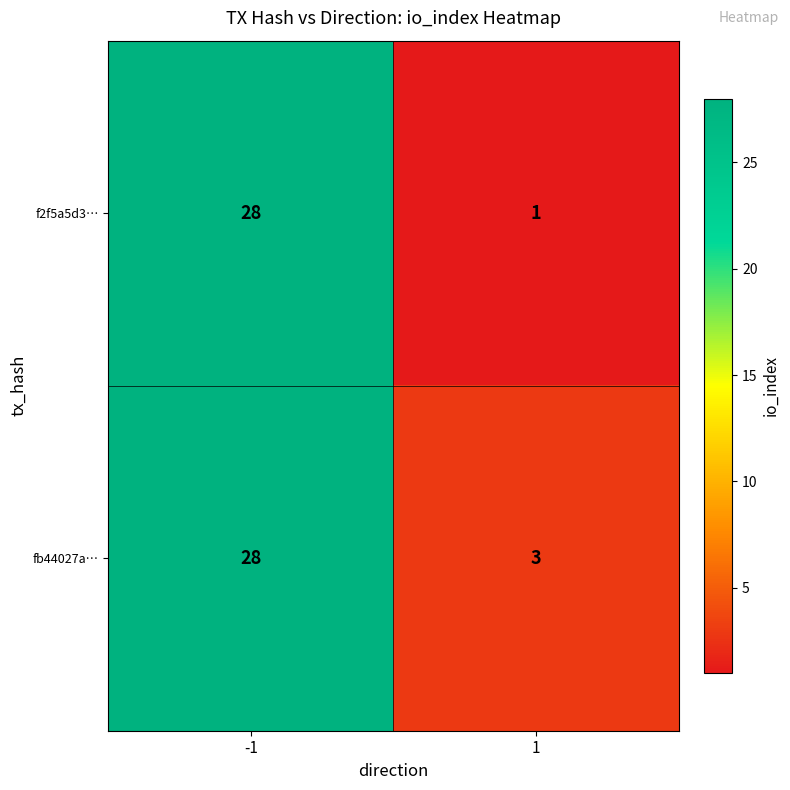

Between -1 and 1, which series saw the biggest shift?

f2f5a5d3…